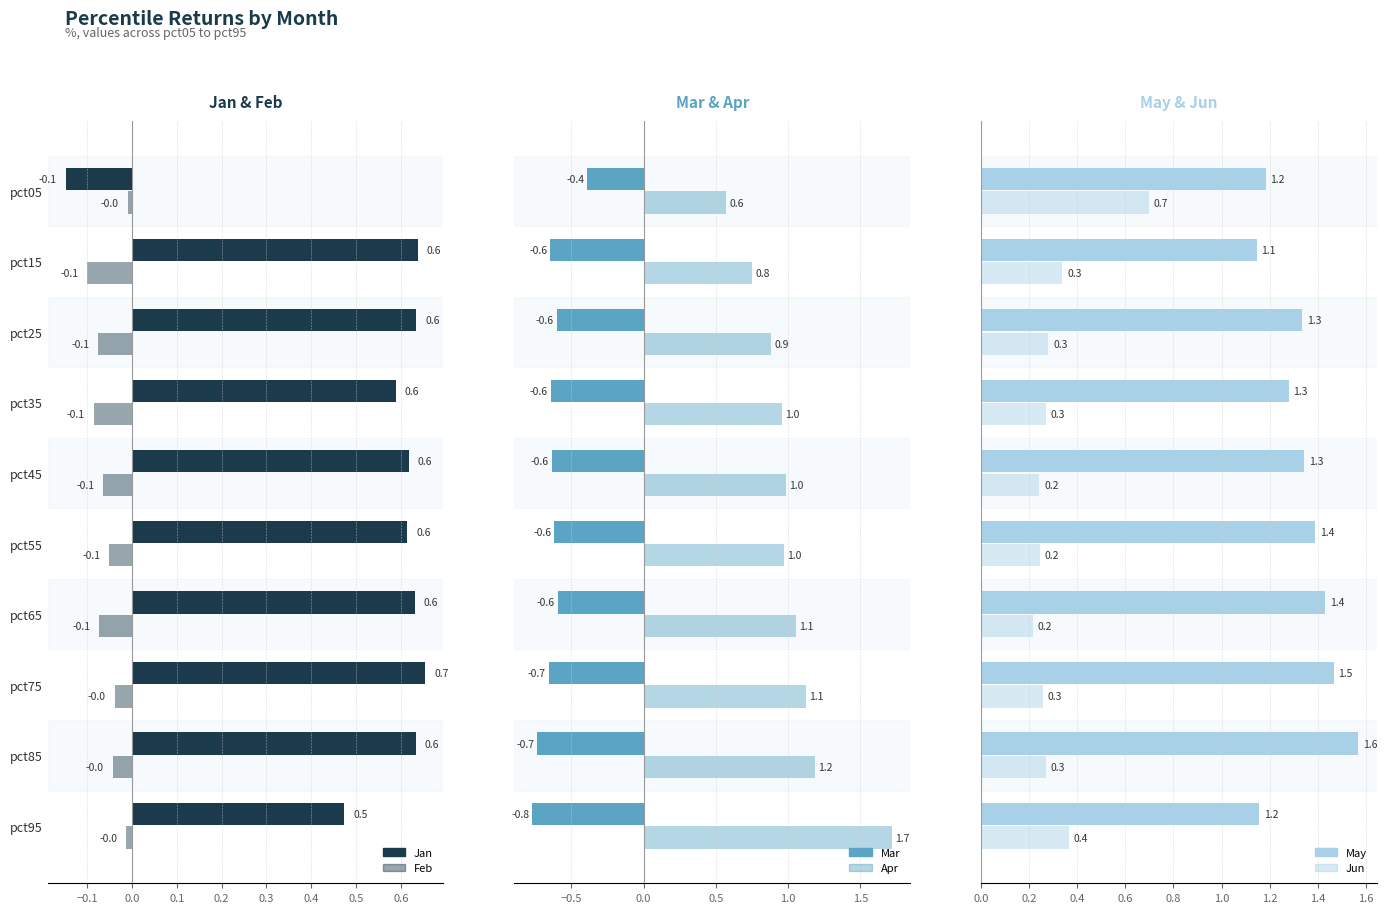

What is the label of the 4th bar from the right?

0.4